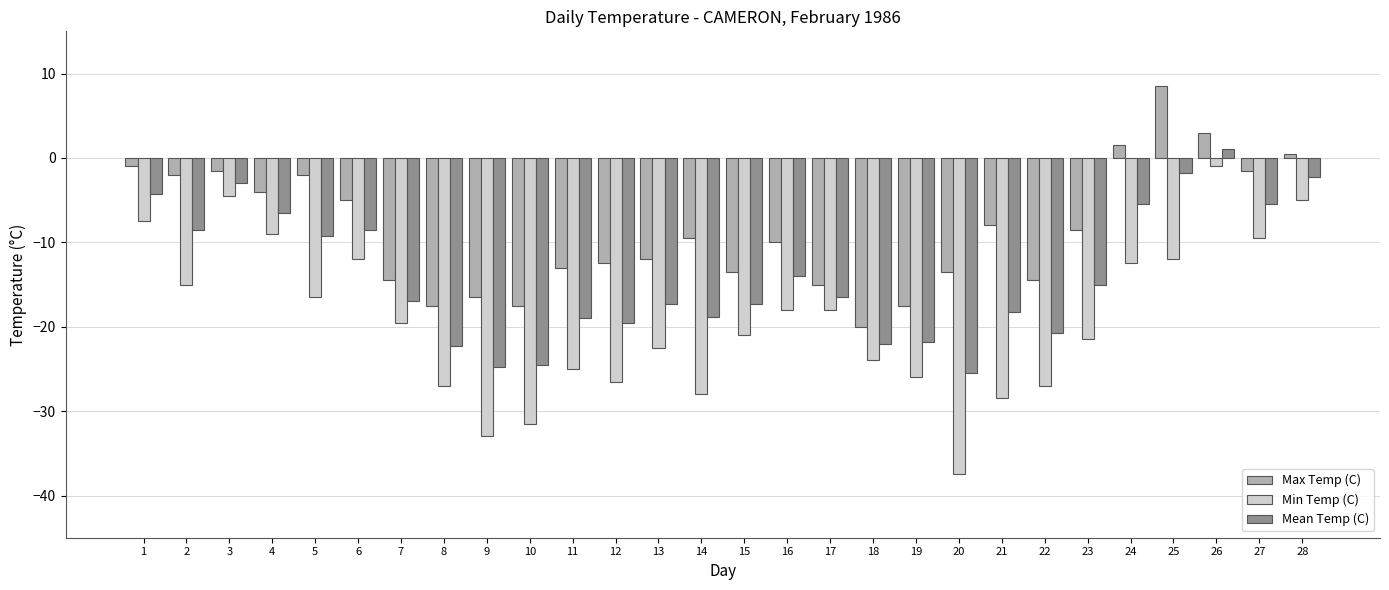

The value of Min Temp (C) at 20 is -37.5. True or false?

True